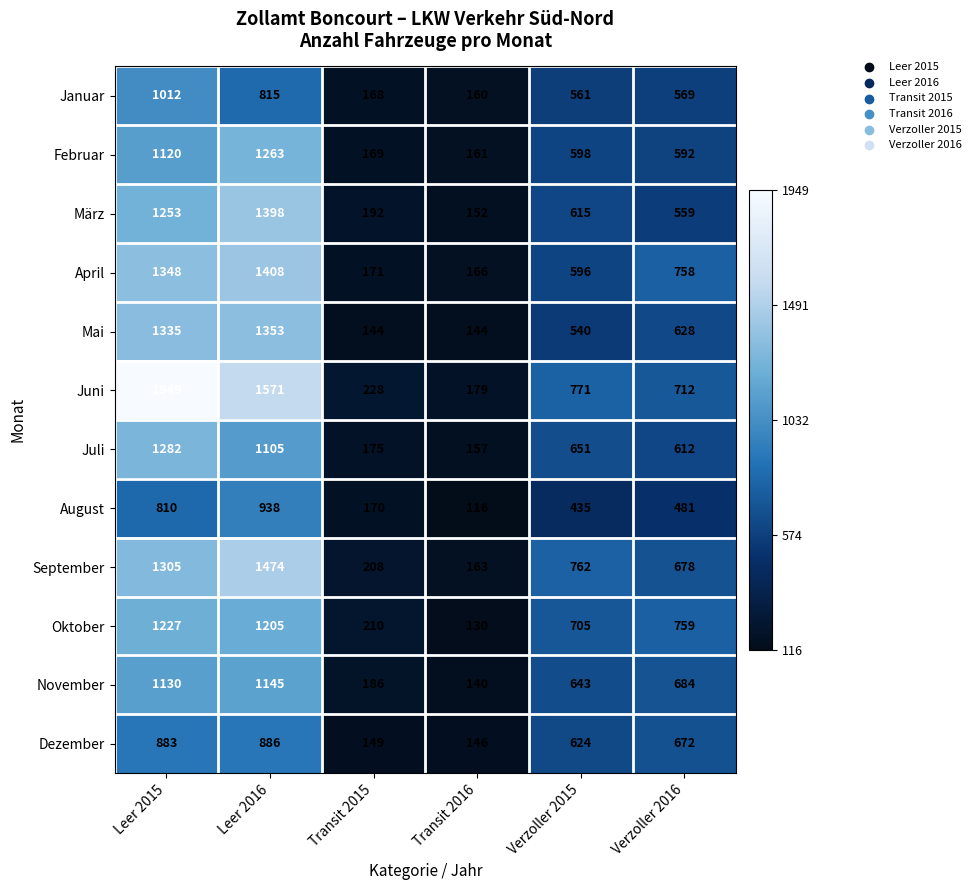

What value does the Juli series have at Transit 2015, to the nearest 100?

200